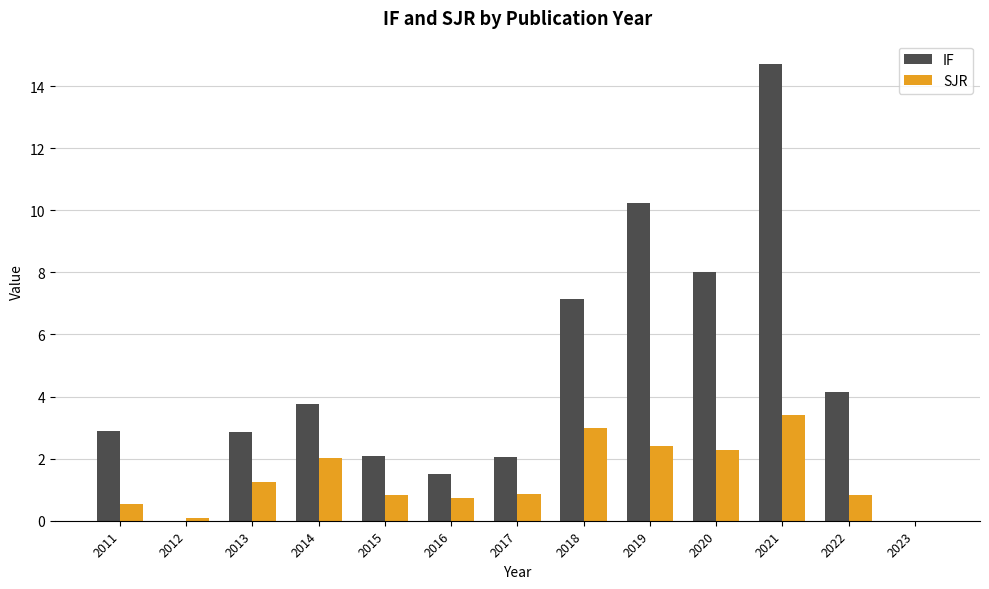

How many distinct data groups are displayed?

2